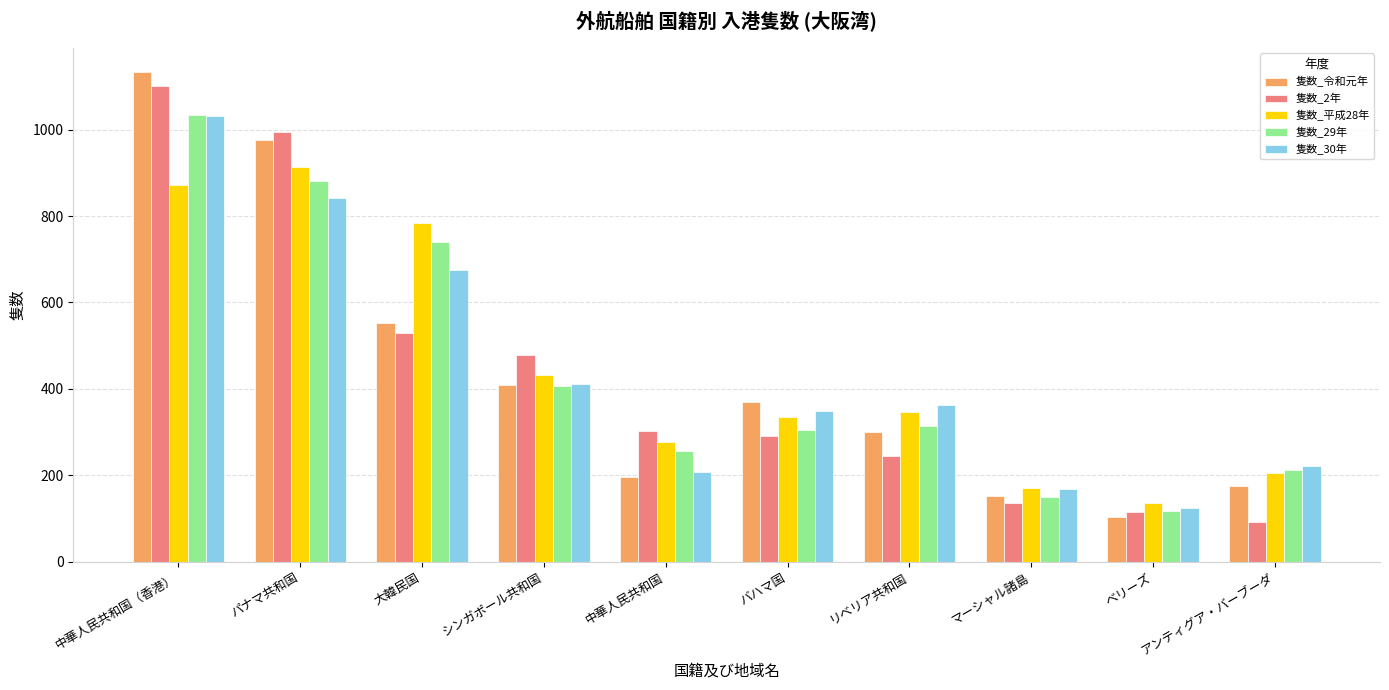

Is it true that 隻数_30年 equals 208 at 中華人民共和国?

True